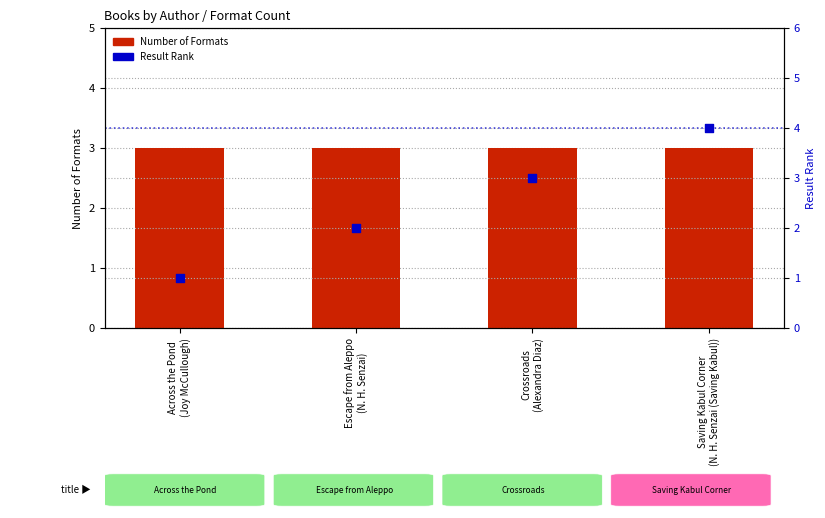

Is the value of Result Rank at Saving Kabul Corner
(N. H. Senzai (Saving Kabul)) greater than the value of Number of Formats at Escape from Aleppo
(N. H. Senzai)?

Yes